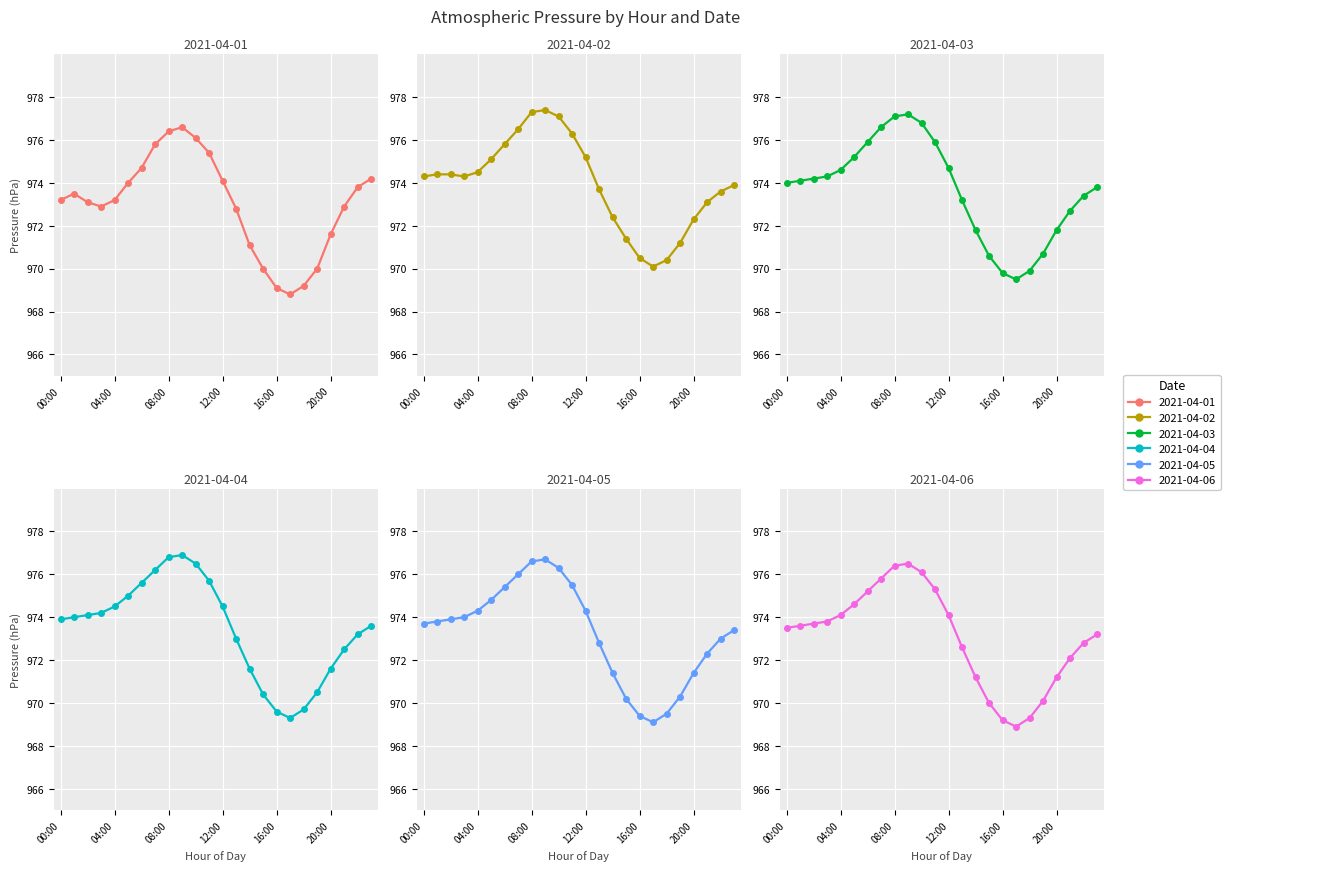

Between 09:00 and 14:00, which series saw the biggest shift?

2021-04-01